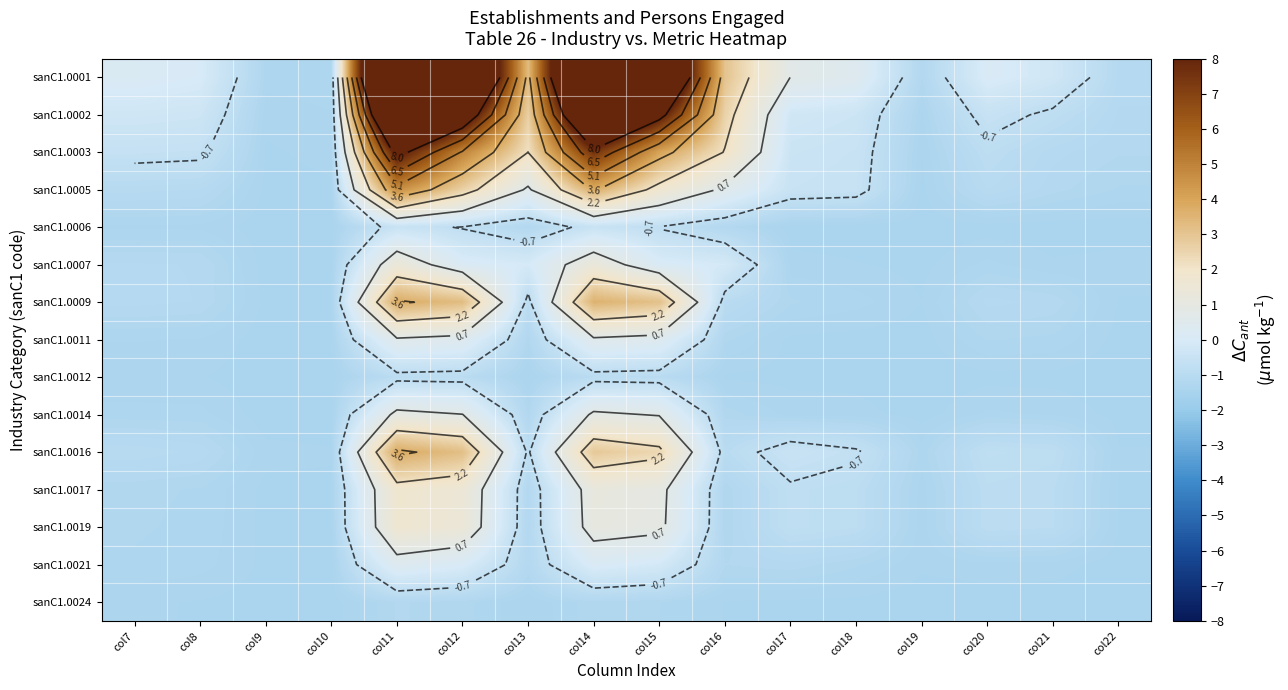

How many series are shown in this chart?

15